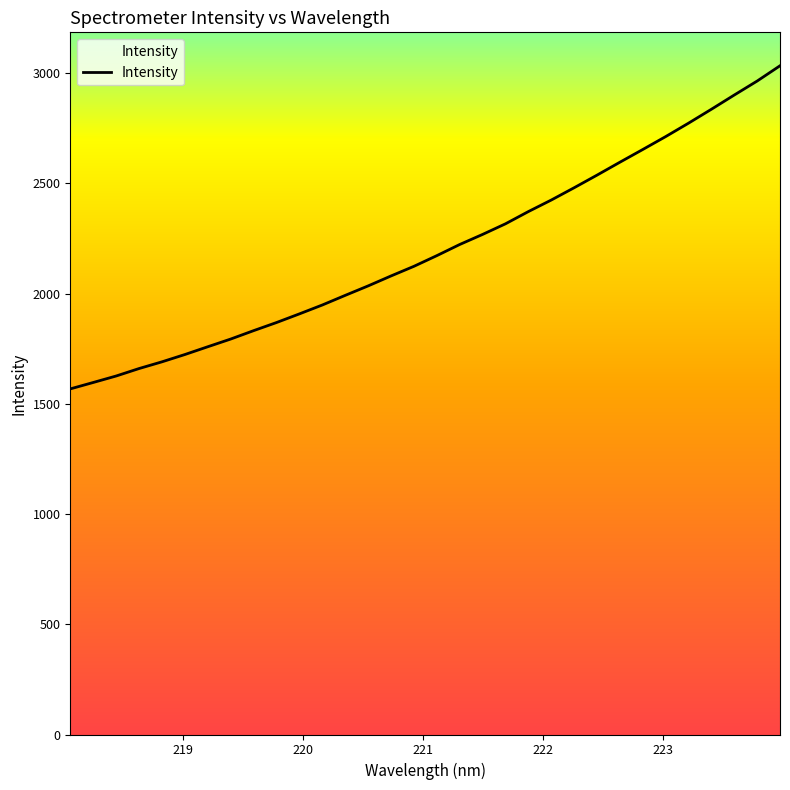

What is the minimum value shown in the chart?

1567.5